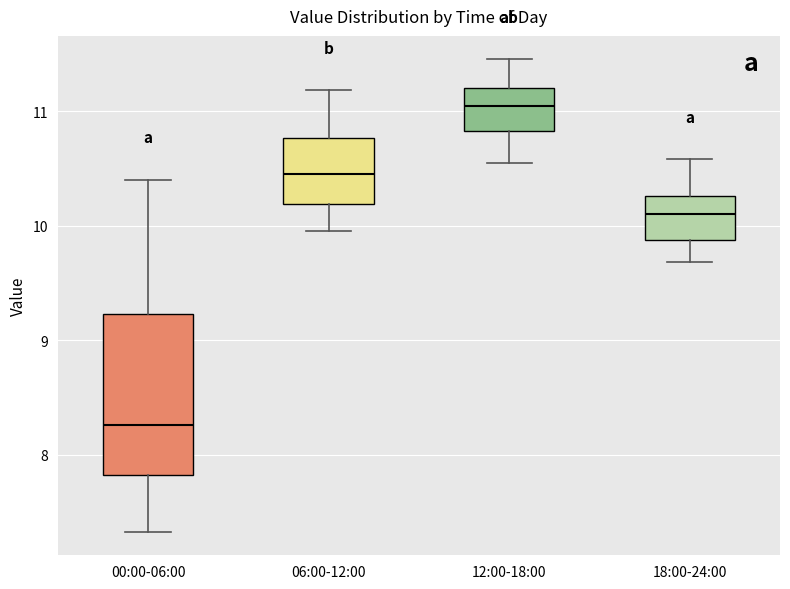

Where does the median line of the box for 18:00-24:00 sit on the y-axis? The values are not printed on the chart, so give them approximately, as read against the axis.

10.1